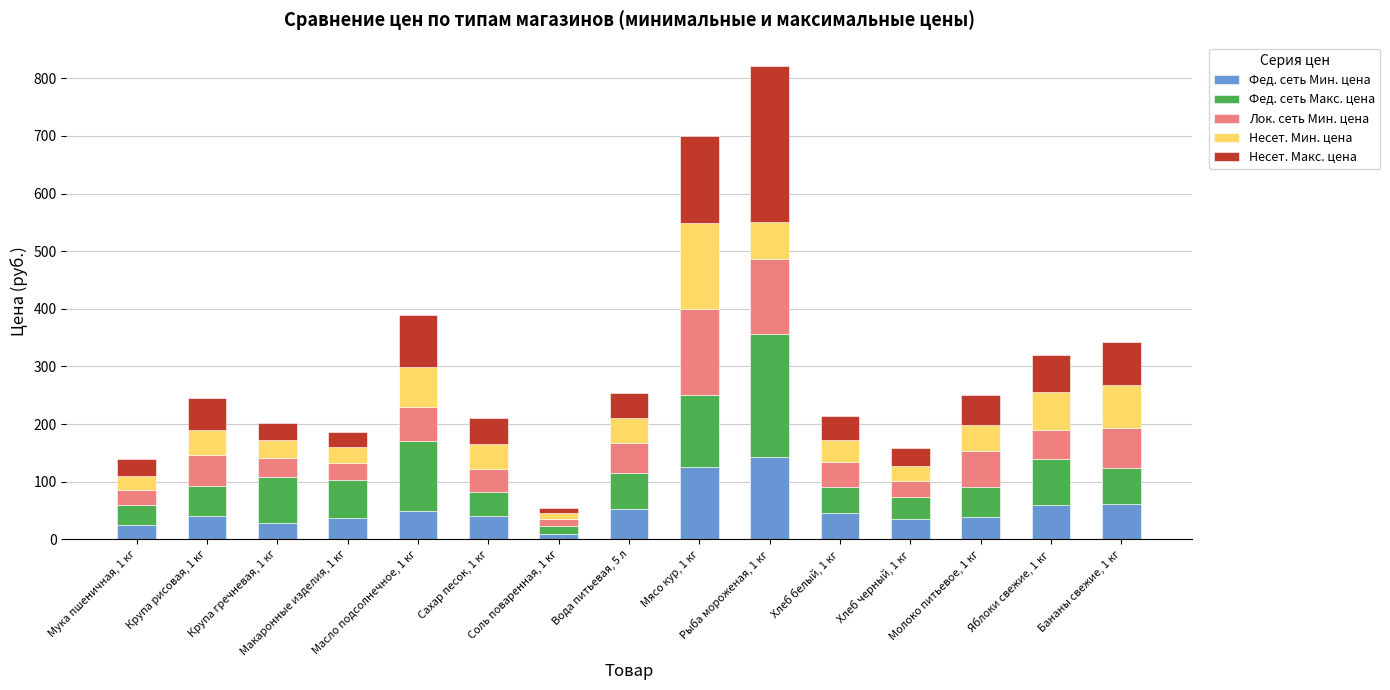

What is the maximum value for Фед. сеть Мин. цена?

143.6